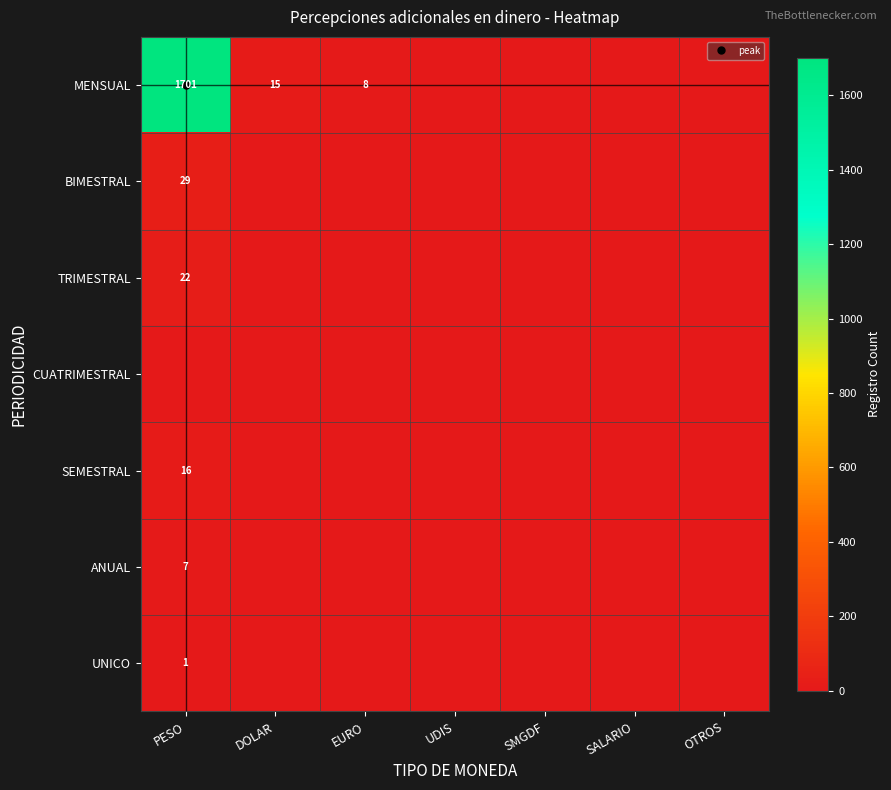

The UNICO series shows 0 at DOLAR. True or false?

False